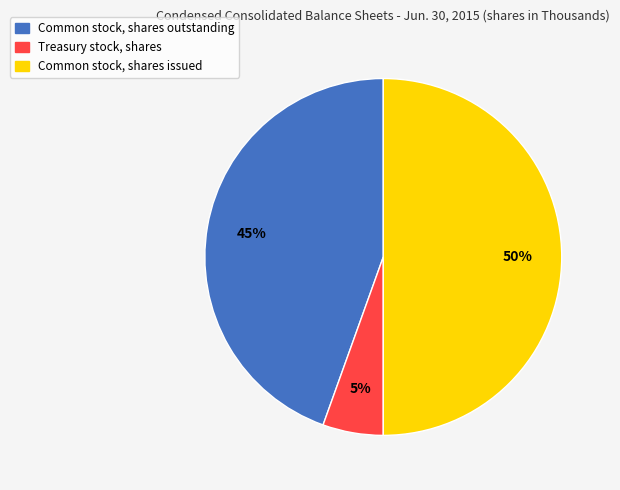

Is it true that Common stock, shares outstanding is 45% of the pie?

True